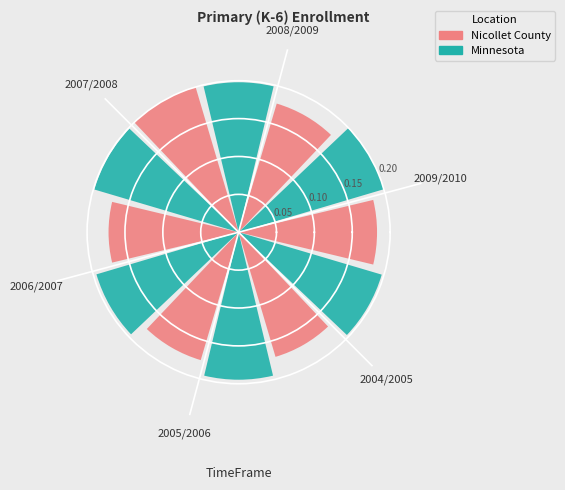

Which series has the widest spread of values?

Nicollet County